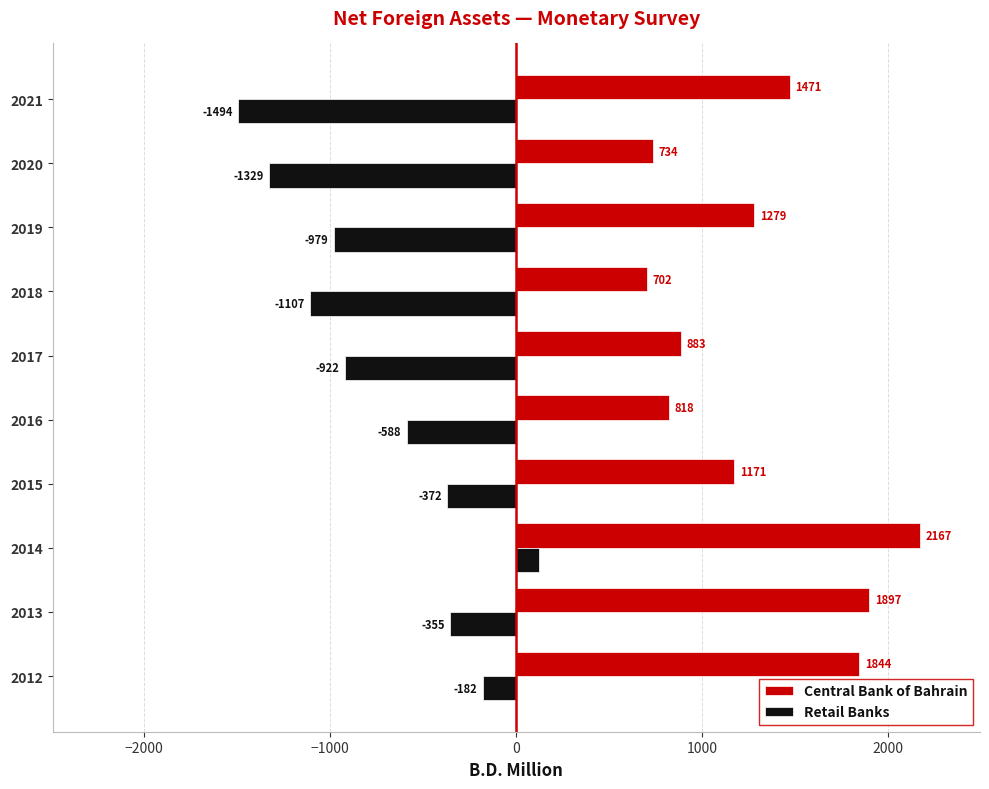

What is the approximate value of Retail Banks at 2019?

-979.0